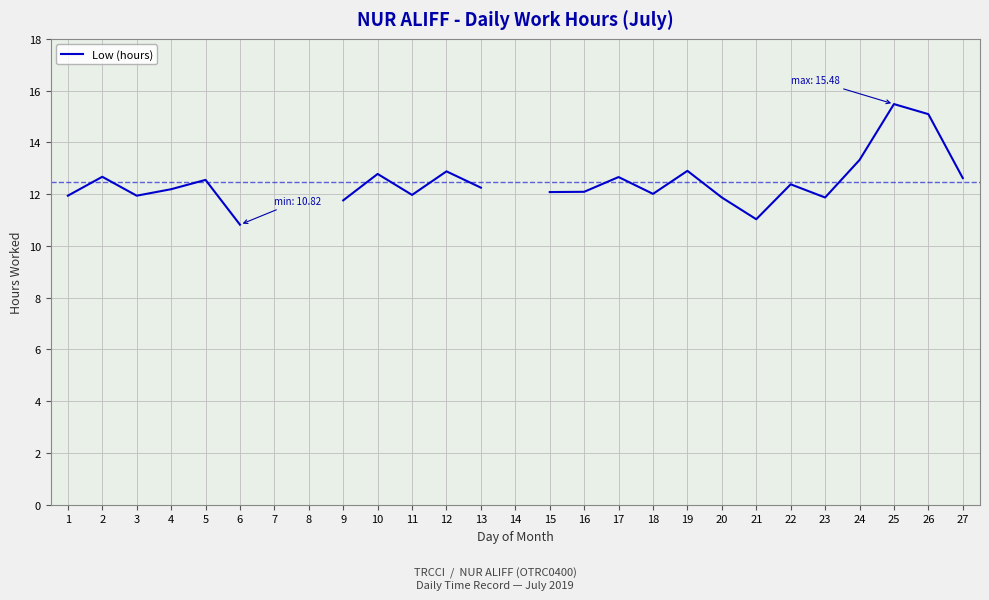

How many positive values are there?

24